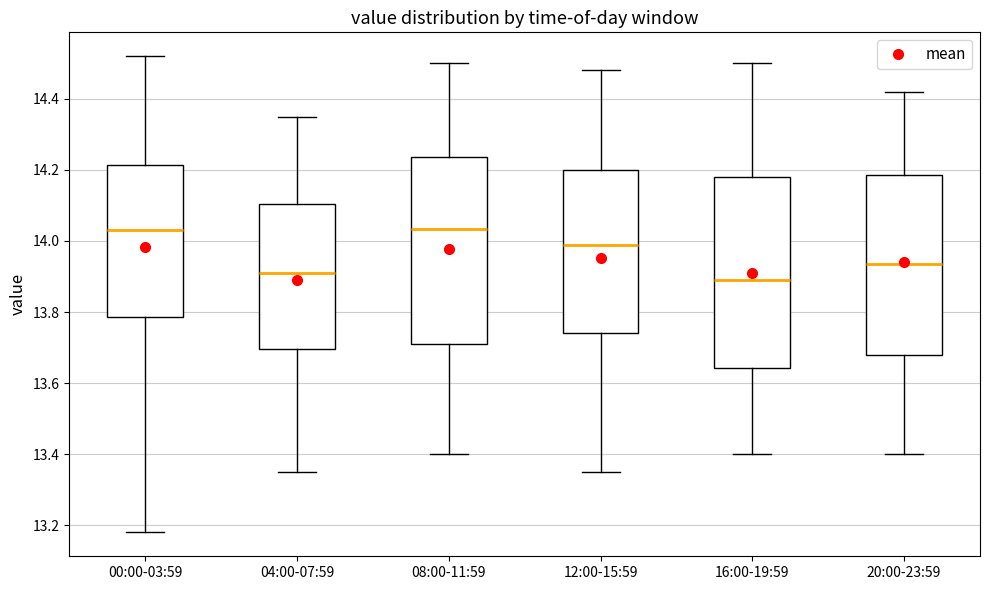

Reading left to right, read every box against the y-axis: the position of its median line, the range the box covers, and the ends of its whiskers. The values are not printed on the chart, so give them approximately, as read against the axis.

00:00-03:59: median 14.04, box 13.78 to 14.22, whiskers 13.18 to 14.52
04:00-07:59: median 13.92, box 13.70 to 14.10, whiskers 13.36 to 14.36
08:00-11:59: median 14.04, box 13.72 to 14.24, whiskers 13.40 to 14.50
12:00-15:59: median 14.00, box 13.74 to 14.20, whiskers 13.36 to 14.48
16:00-19:59: median 13.90, box 13.64 to 14.18, whiskers 13.40 to 14.50
20:00-23:59: median 13.94, box 13.68 to 14.18, whiskers 13.40 to 14.42